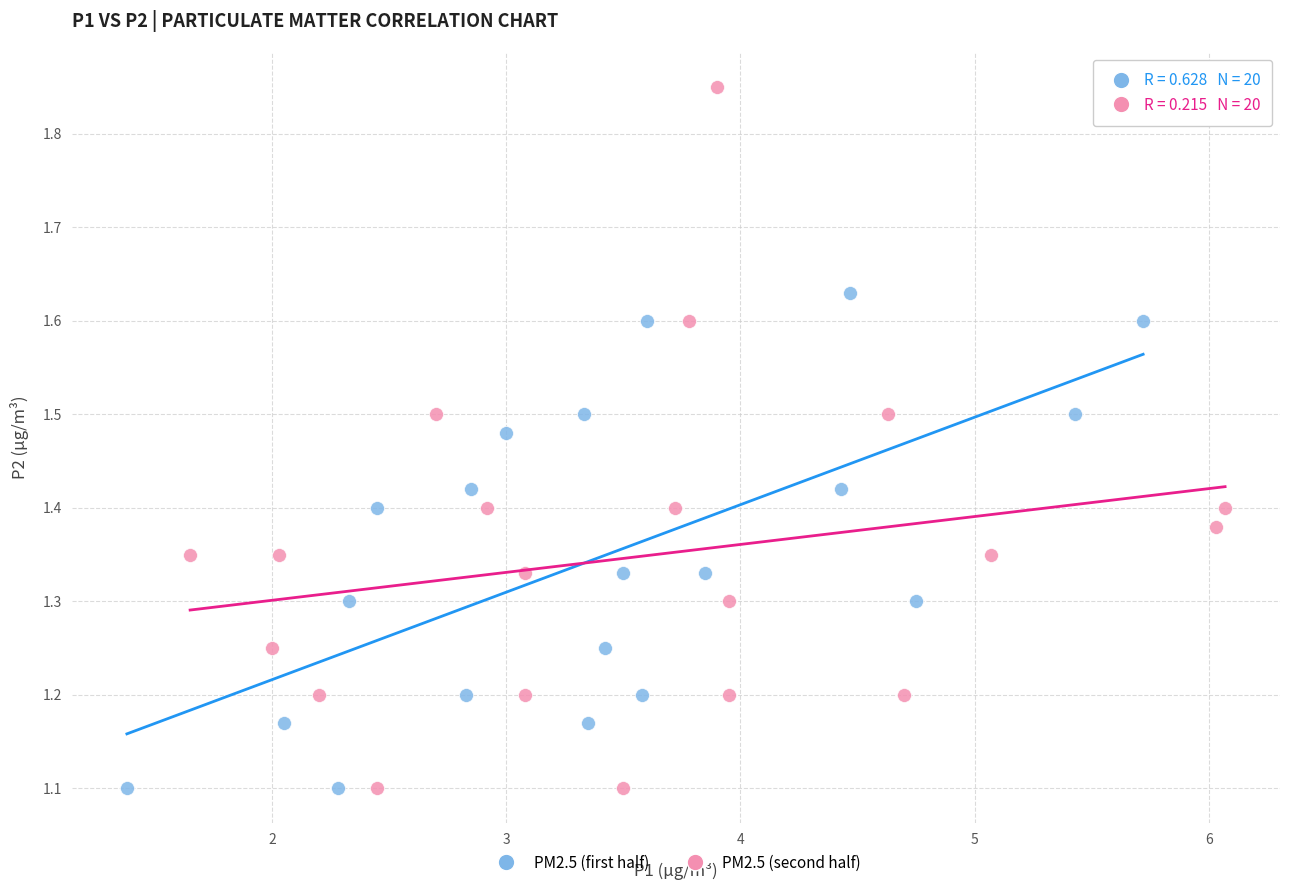

Which series has the largest Y range (max minus min)?

PM2.5 (second half)